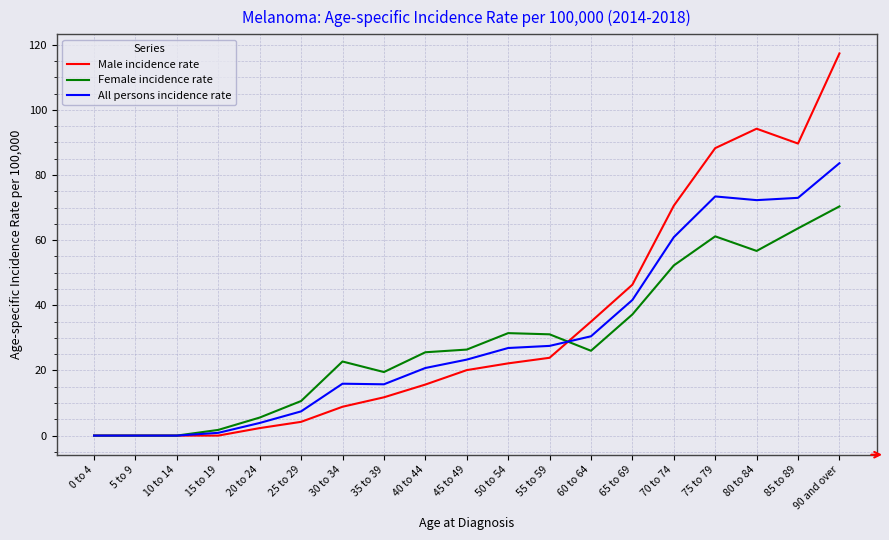

What is the sum of the Male incidence rate values at 80 to 84 and 25 to 29?

98.4